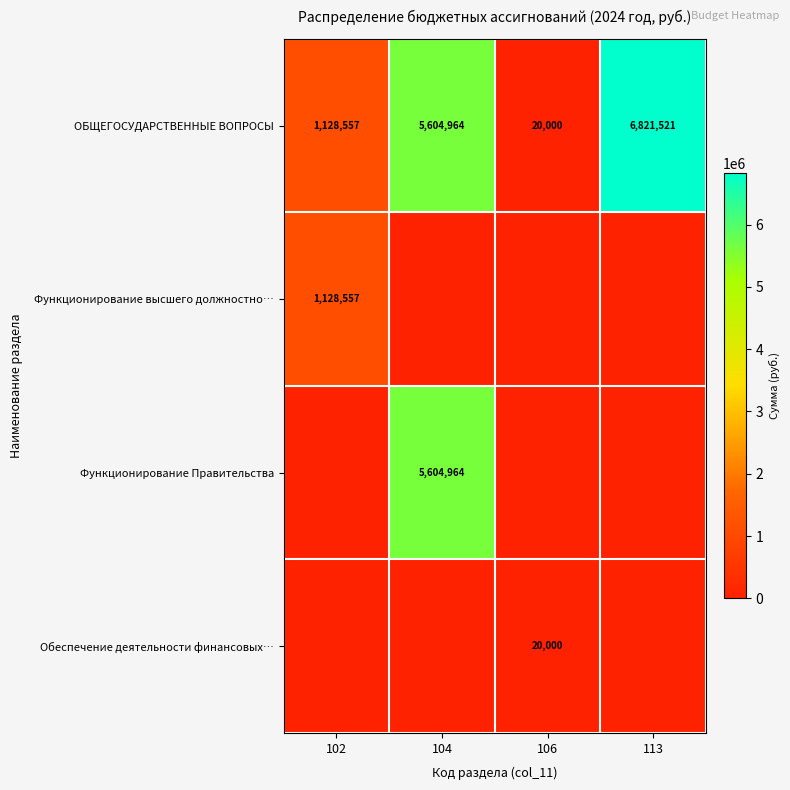

At which category is the sum across all series the highest?

104